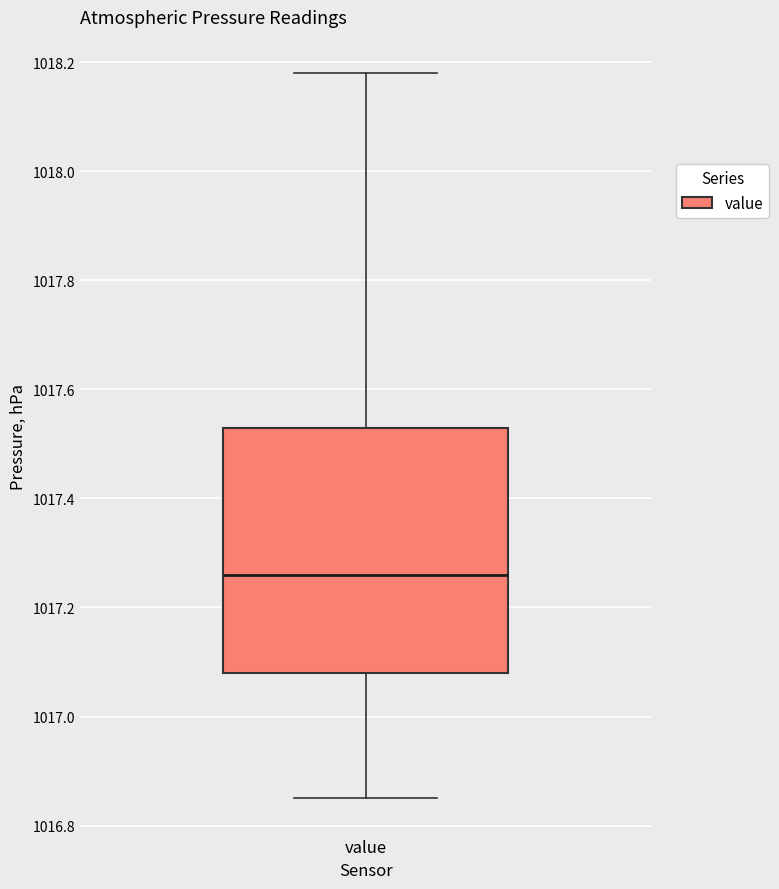

Where does the upper whisker of the box for value end on the y-axis? The values are not printed on the chart, so give them approximately, as read against the axis.

1018.18